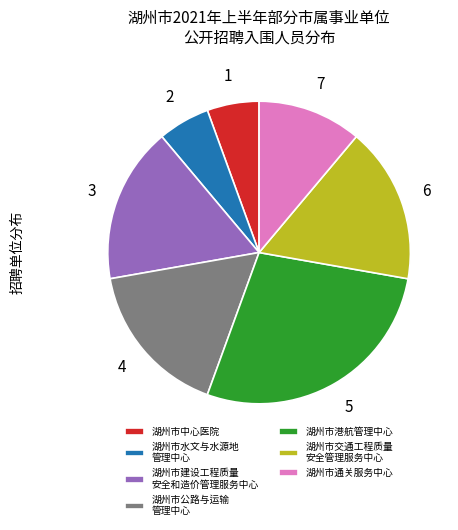

How many slices are in this pie chart?

7